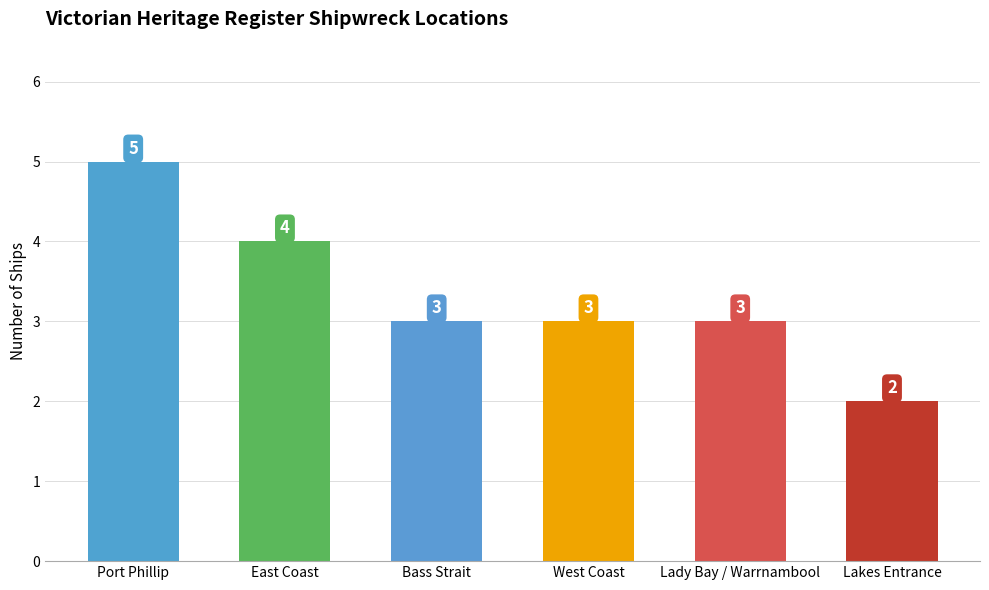

The value at West Coast is 1. True or false?

False